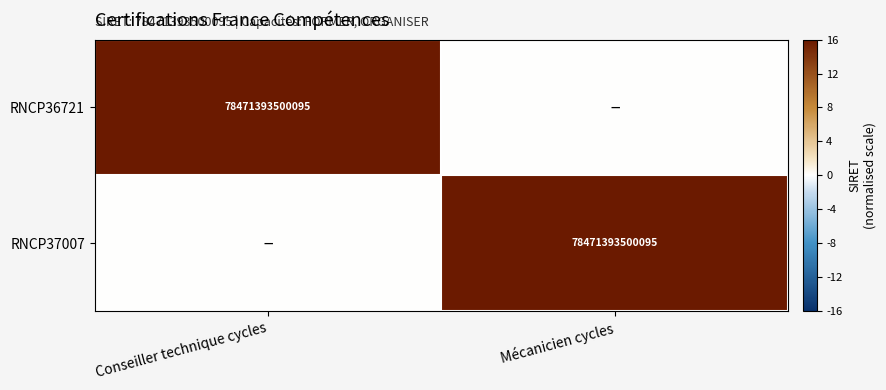

Is it true that RNCP37007 equals 78471393500095 at Mécanicien cycles?

True